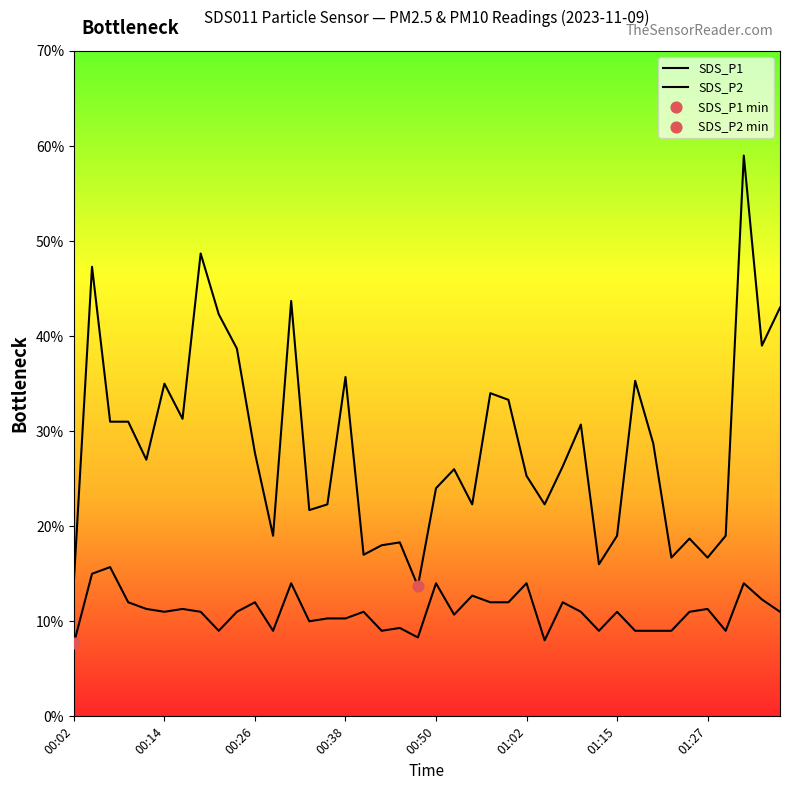

Is the value of SDS_P1 at 14 greater than the value of SDS_P2 at 01:15?

Yes